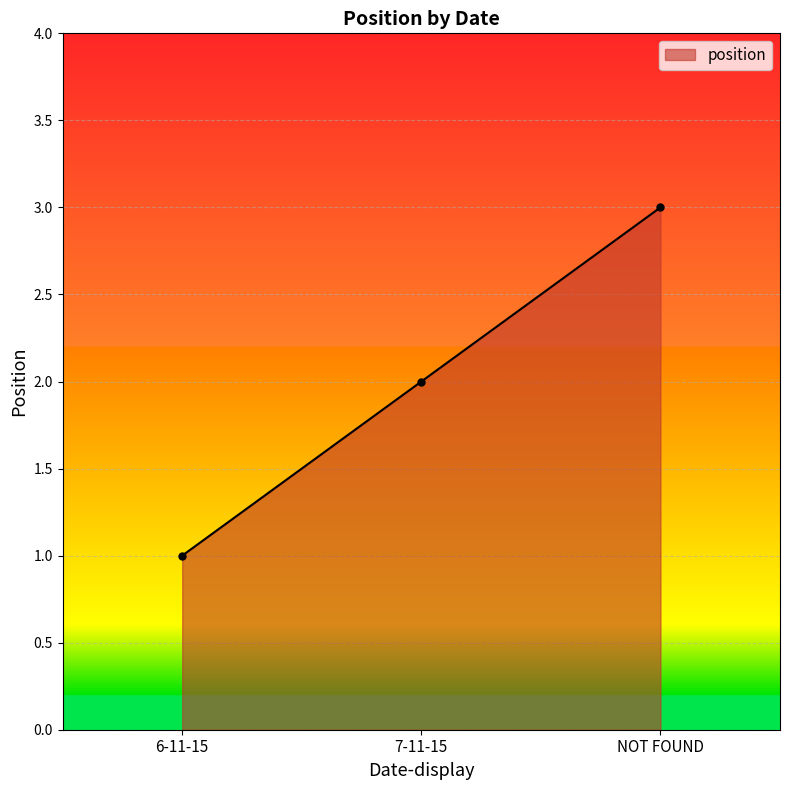

How many lines are shown in the chart?

1